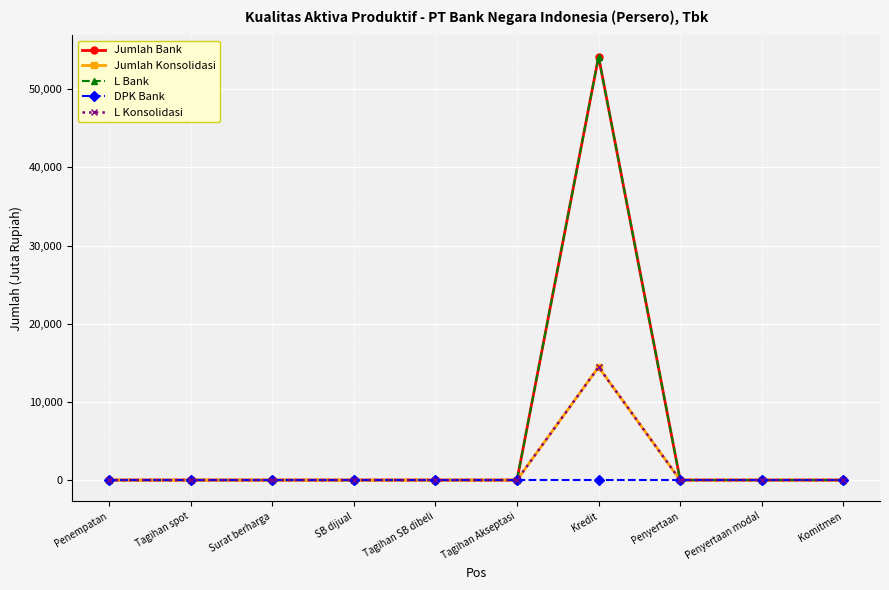

True or false: Jumlah Bank and L Konsolidasi cross at least once.

False